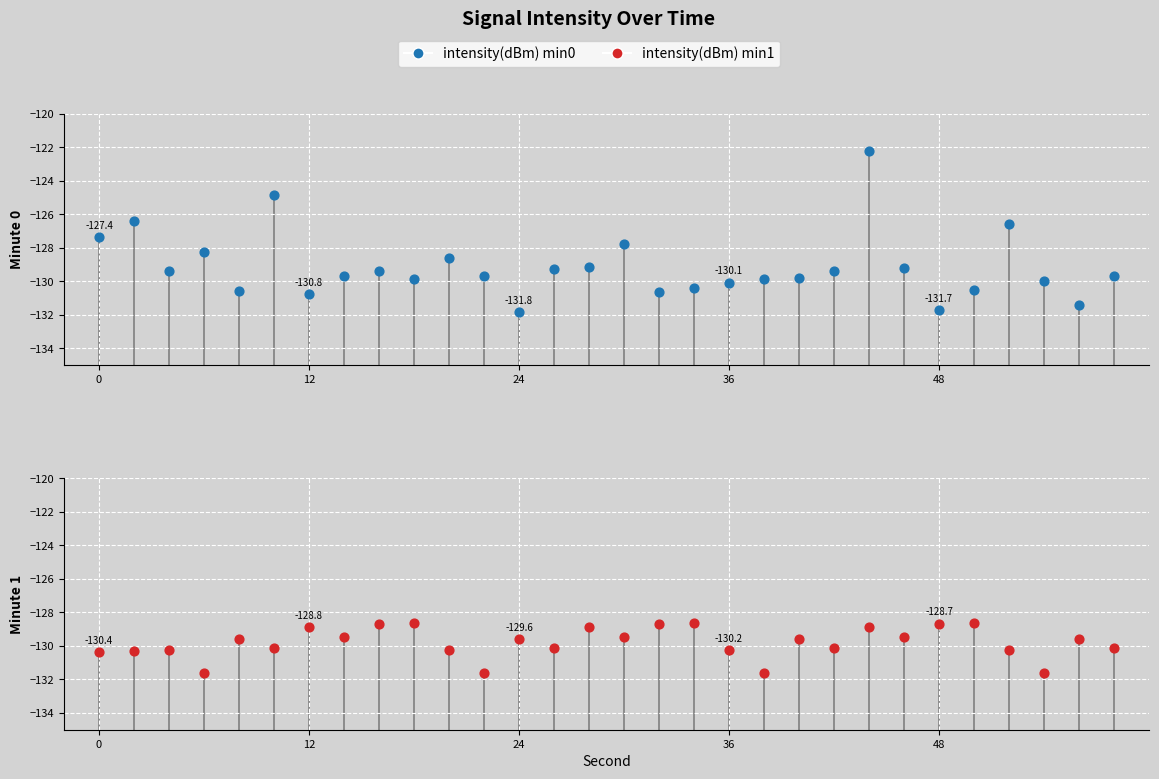

Which series has the widest spread of Y values?

Minute 0